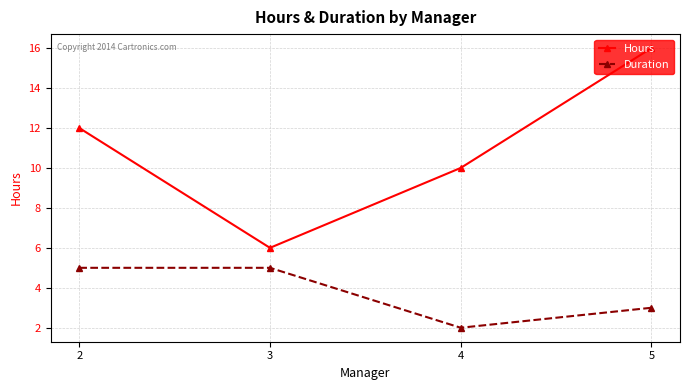

Which series changed the most between 3 and 4?

Hours